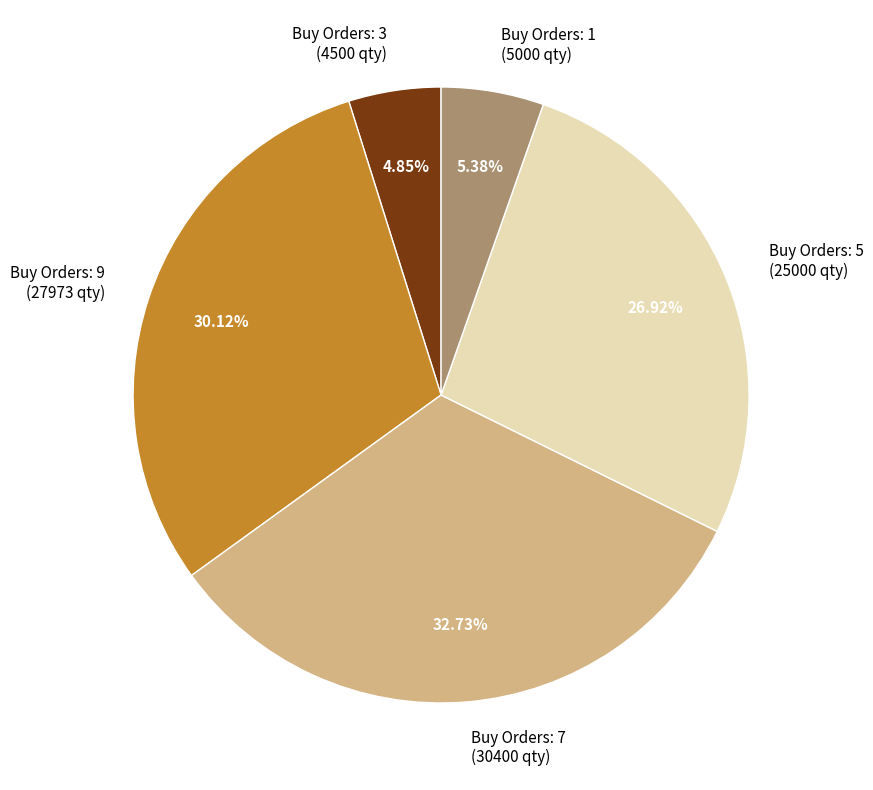

Do Buy Orders: 1 (5000 qty) and Buy Orders: 3 (4500 qty) together represent more than half of the pie?

No